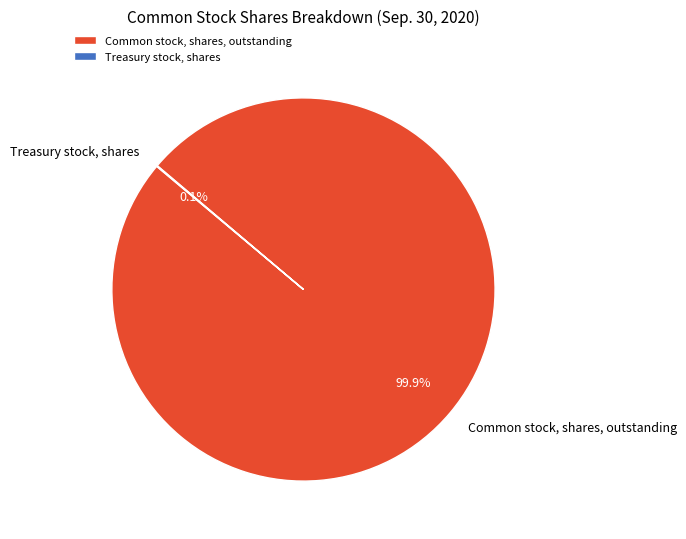

What percentage is NOT represented by Common stock, shares, outstanding?

0.1%